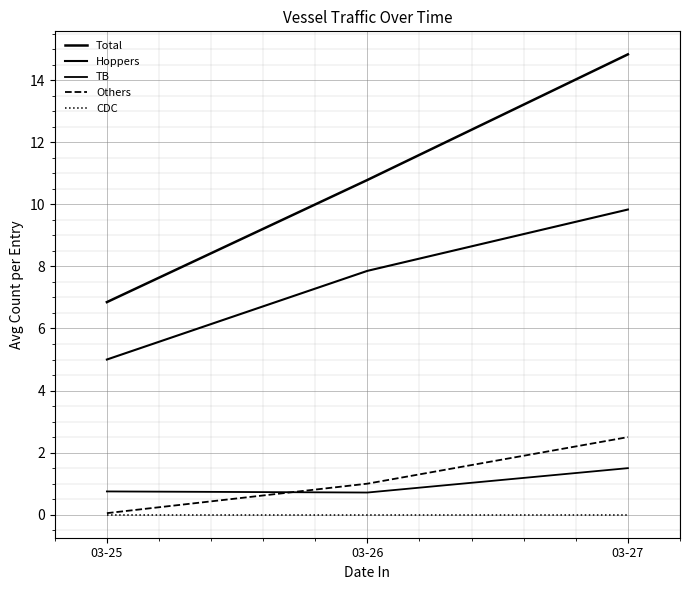

How many categories are shown in the chart?

3